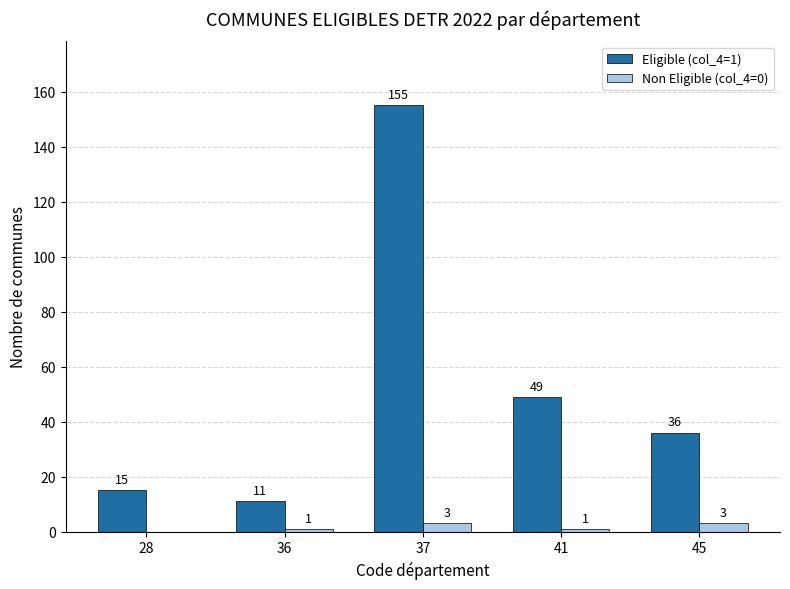

Are the bars grouped side by side (vs. stacked)?

Yes